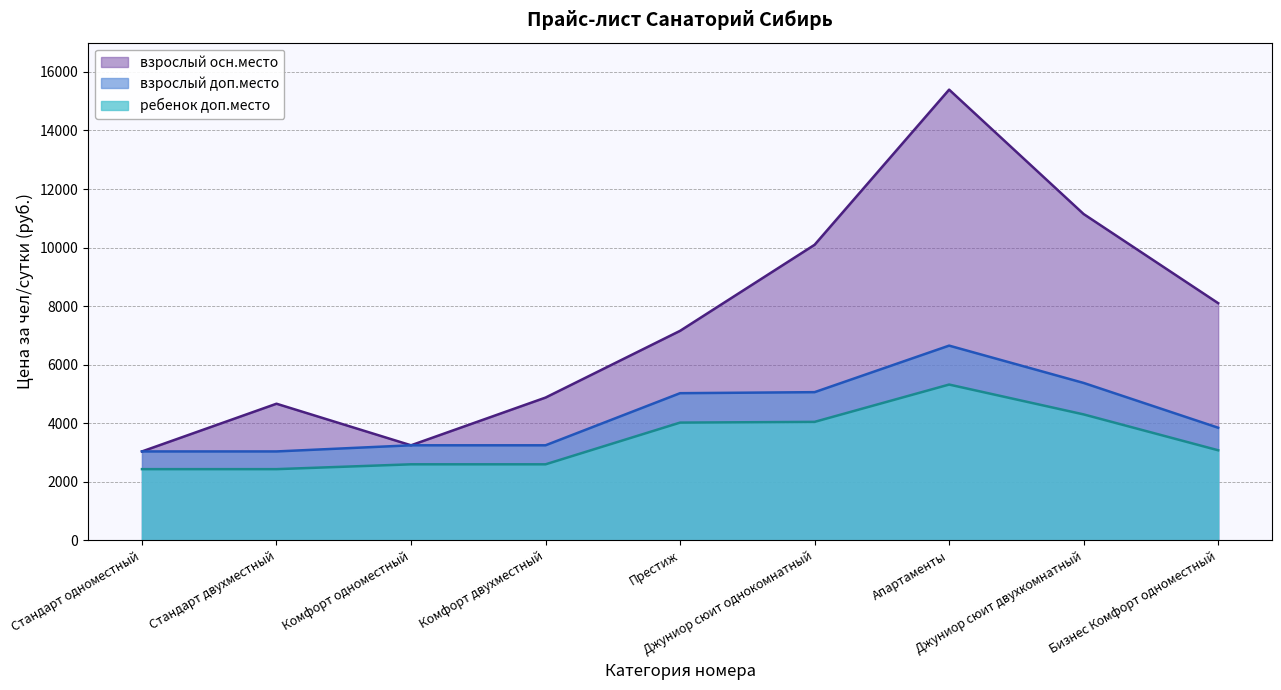

Reading left to right, transcribe all the data shown in this chart.

взрослый осн.место: Стандарт одноместный=3035	Стандарт двухместный=4665	Комфорт одноместный=3245	Комфорт двухместный=4875	Престиж=7155	Джуниор сюит однокомнатный=10095	Апартаменты=15395	Джуниор сюит двухкомнатный=11145	Бизнес Комфорт одноместный=8100
взрослый доп.место: Стандарт одноместный=3035	Стандарт двухместный=3035	Комфорт одноместный=3245	Комфорт двухместный=3245	Престиж=5025	Джуниор сюит однокомнатный=5060	Апартаменты=6650	Джуниор сюит двухкомнатный=5375	Бизнес Комфорт одноместный=3845
ребенок доп.место: Стандарт одноместный=2430	Стандарт двухместный=2430	Комфорт одноместный=2595	Комфорт двухместный=2595	Престиж=4020	Джуниор сюит однокомнатный=4045	Апартаменты=5320	Джуниор сюит двухкомнатный=4300	Бизнес Комфорт одноместный=3075